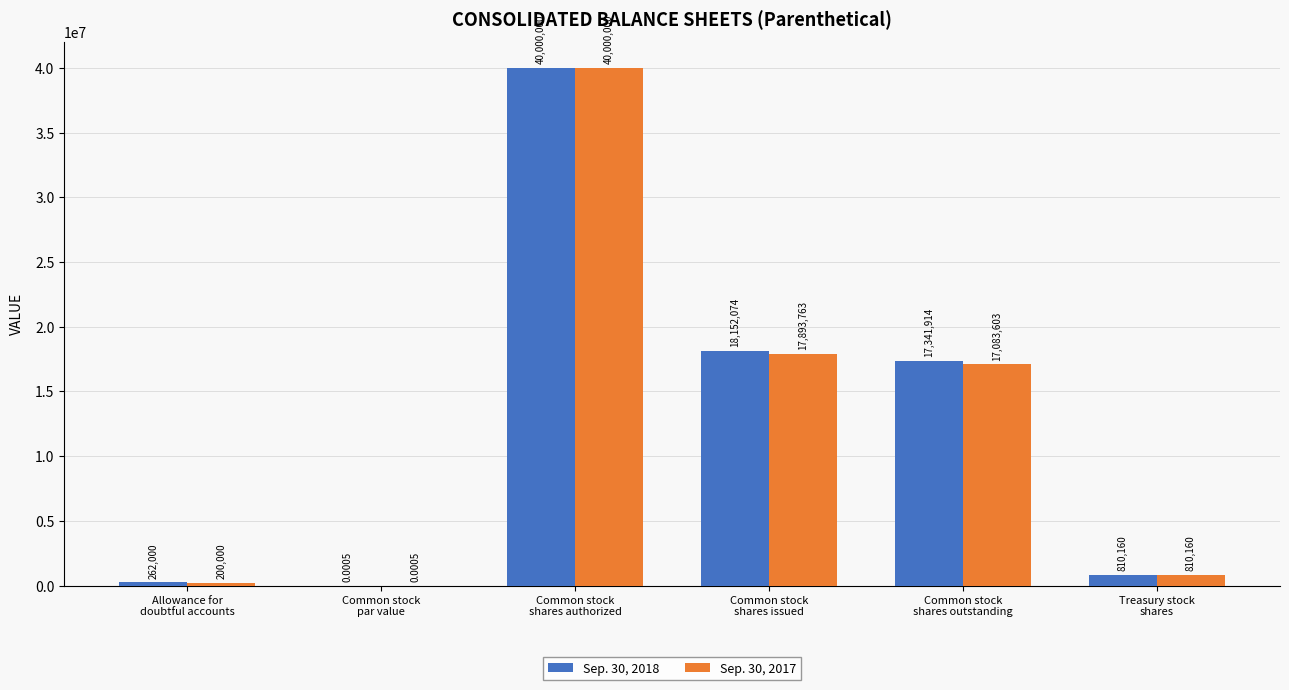

Are the bars horizontal?

No